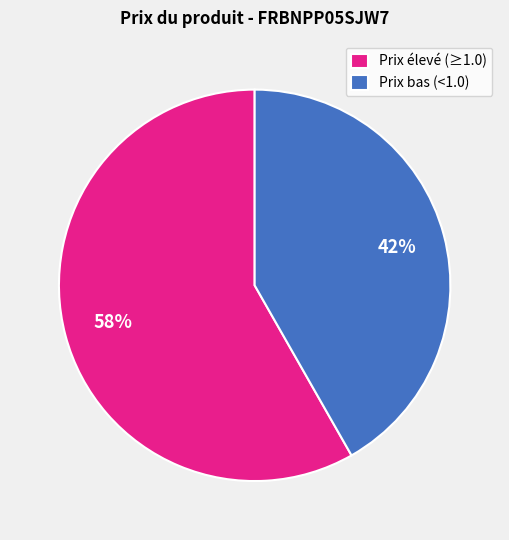

Count the number of slices in the pie.

2